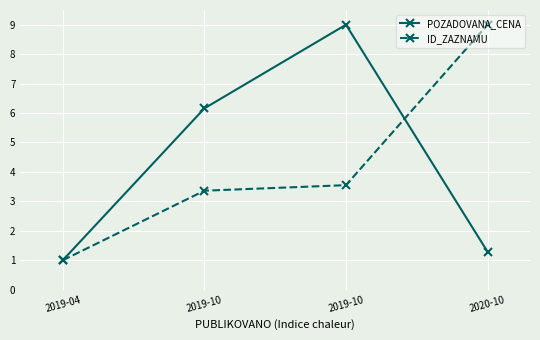

How many values in the ID_ZAZNAMU series are below 3?

1